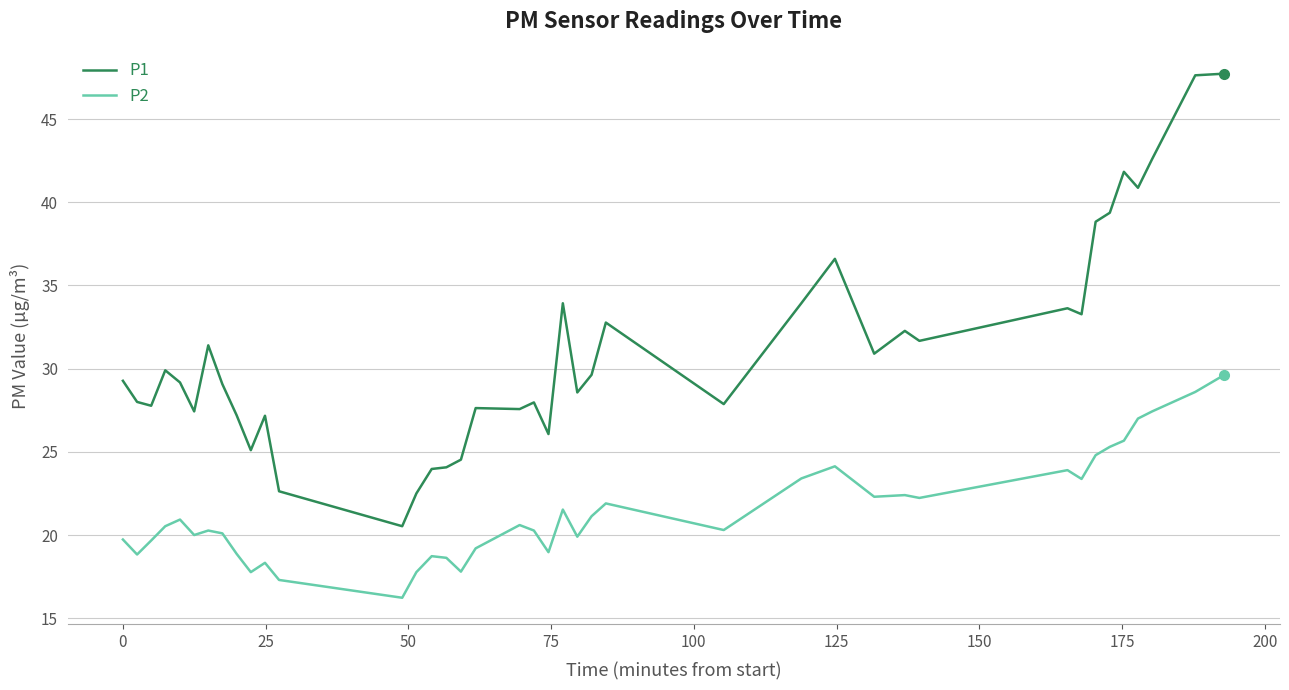

Which series has the widest spread of values?

P1